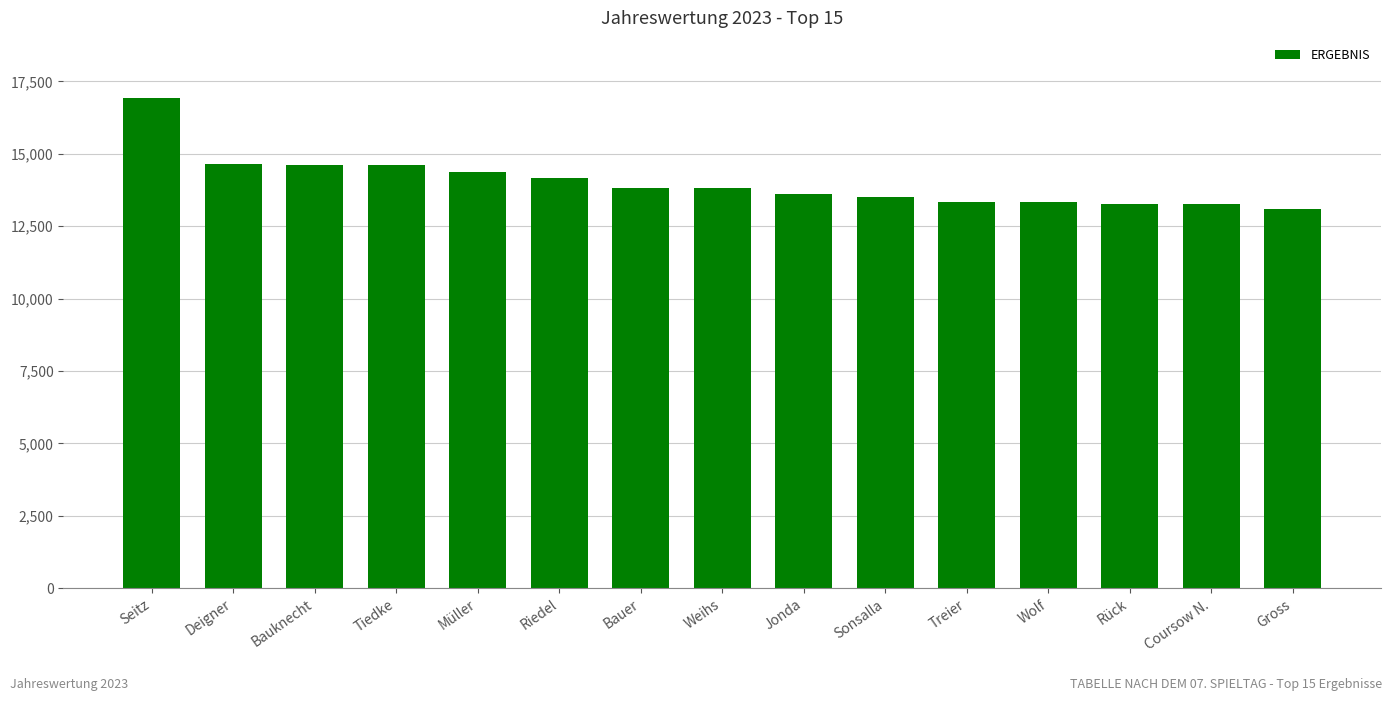

At which category does the chart reach its peak across all series?

Seitz